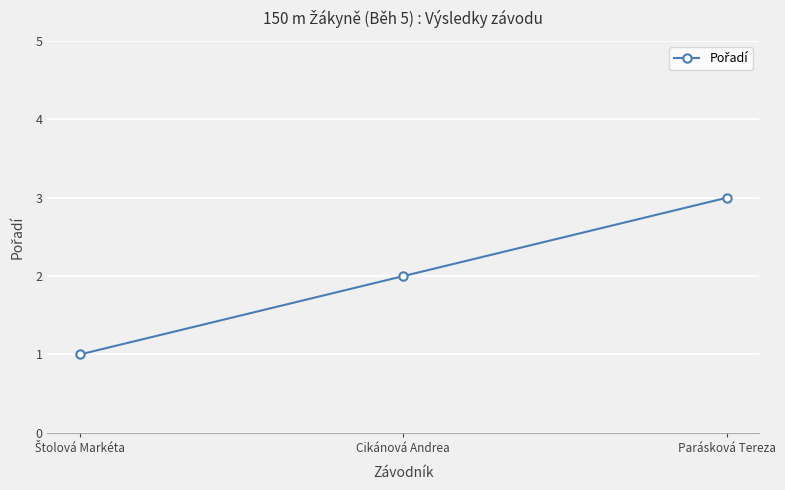

How many values are below 2?

1